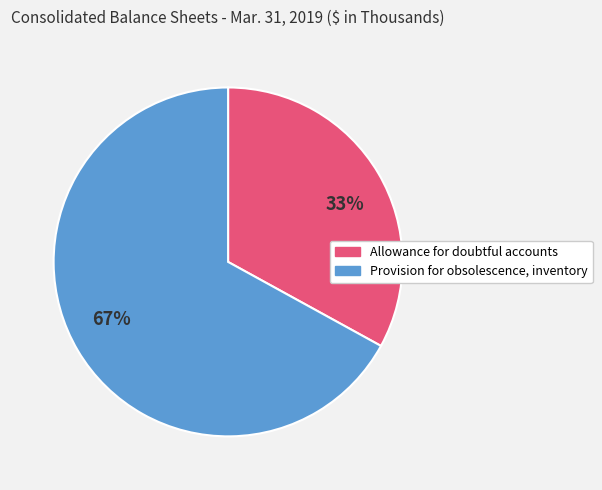

Which slice is the smallest?

Allowance for doubtful accounts